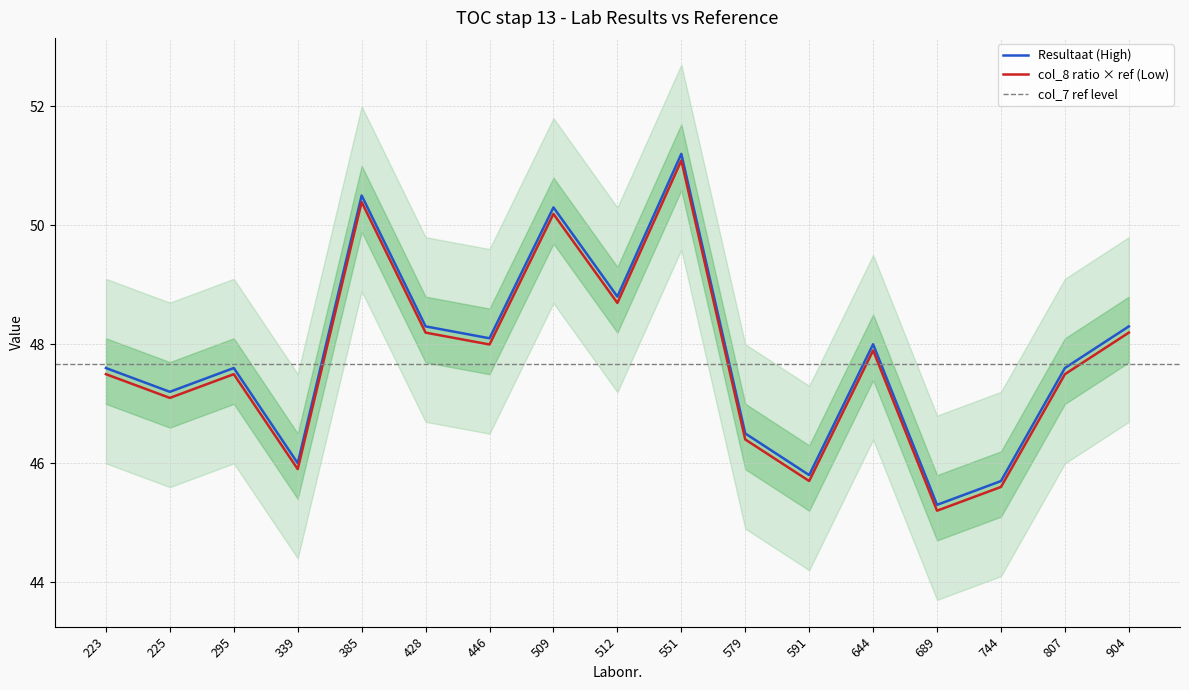

Reading left to right, transcribe all the data shown in this chart.

Resultaat: 223=47.6	225=47.2	295=47.6	339=46.0	385=50.5	428=48.3	446=48.1	509=50.3	512=48.8	551=51.2	579=46.5	591=45.8	644=48.0	689=45.3	744=45.7	807=47.6	904=48.3
col_8: 223=47.5	225=47.1	295=47.5	339=45.9	385=50.4	428=48.2	446=48.0	509=50.2	512=48.7	551=51.1	579=46.4	591=45.7	644=47.9	689=45.2	744=45.6	807=47.5	904=48.2